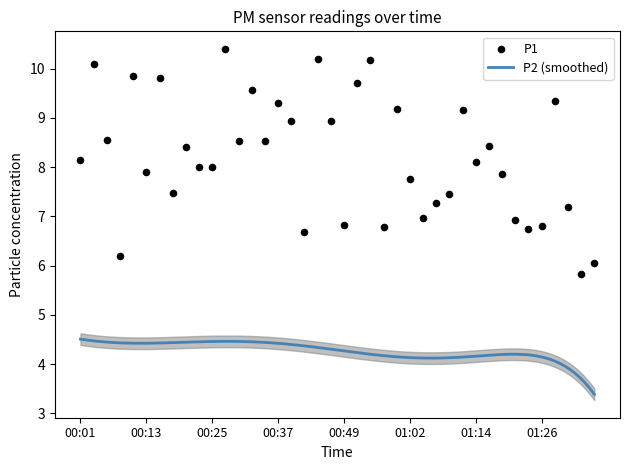

Between 00:20 and 01:26, which is larger?

00:20